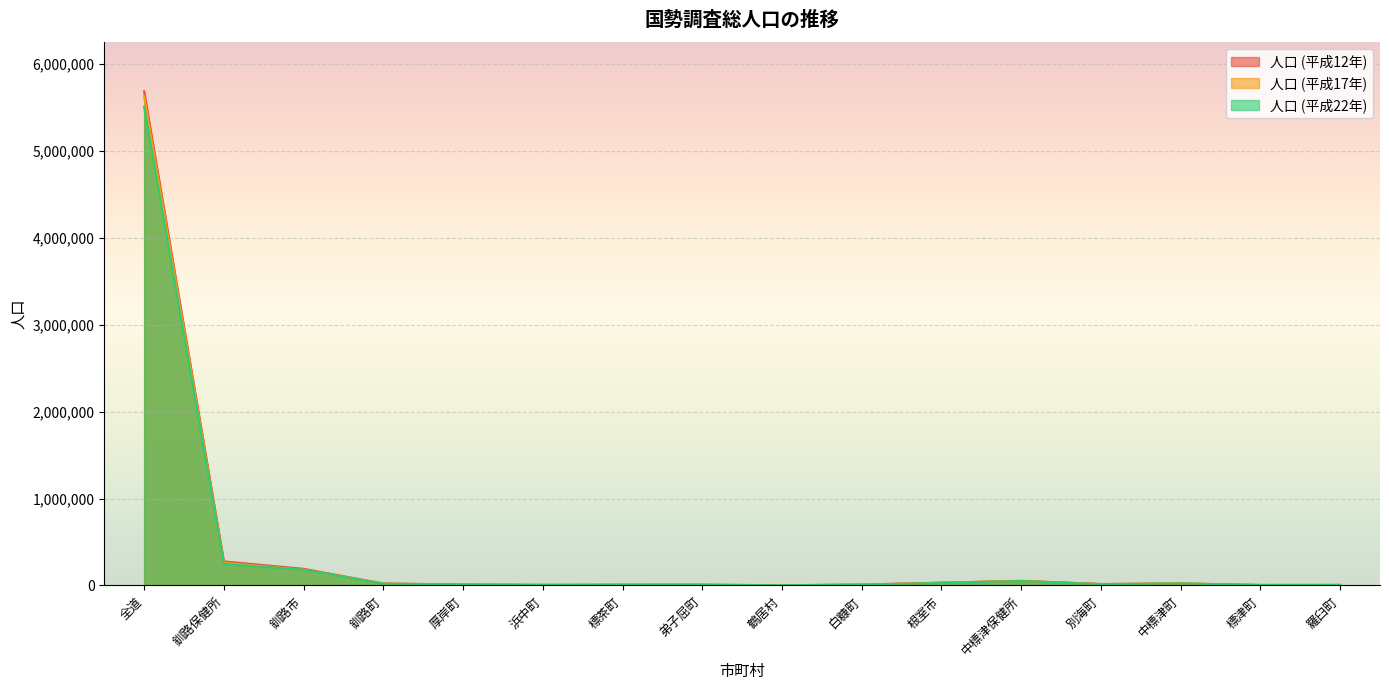

Rank the series at 別海町 from highest to lowest value.

人口 (平成12年), 人口 (平成17年), 人口 (平成22年)